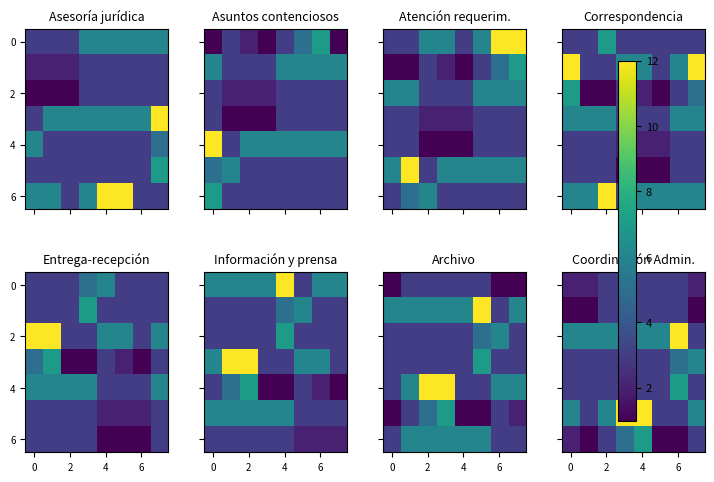

At which category is the sum across all series the highest?

4